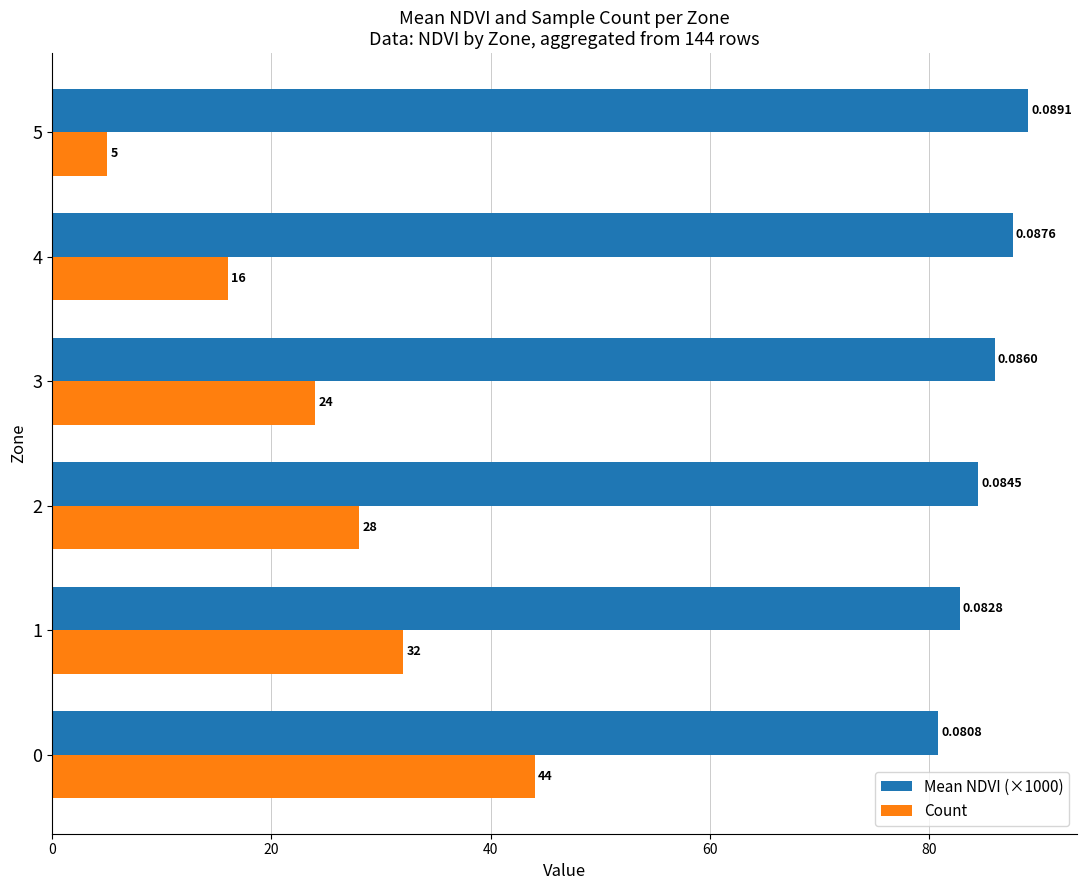

How many data points in Mean NDVI (×1000) are less than 85?

3